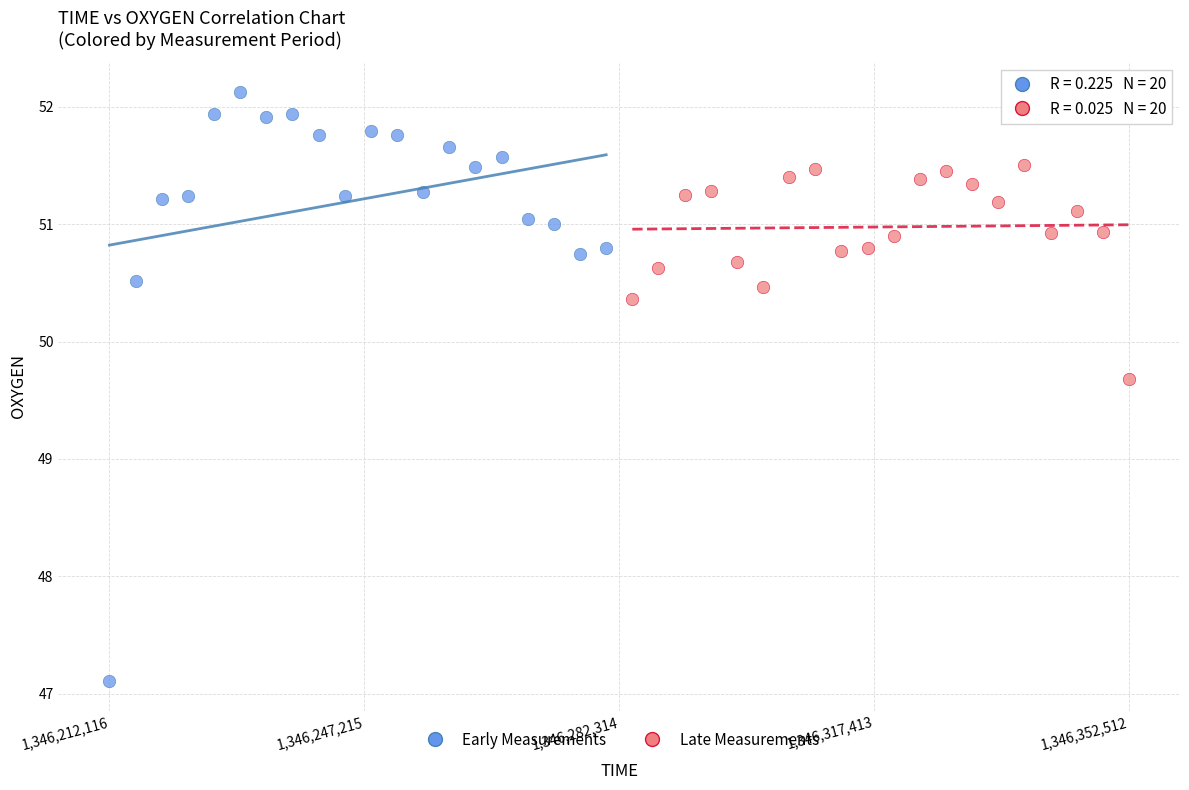

Which series contains the lowest Y value?

Early Measurements